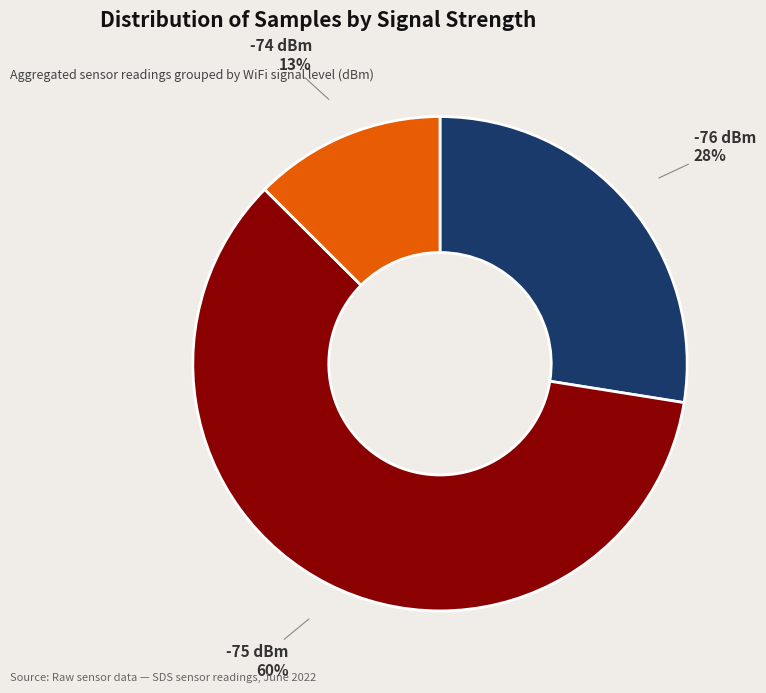

How many slices are in this pie chart?

3